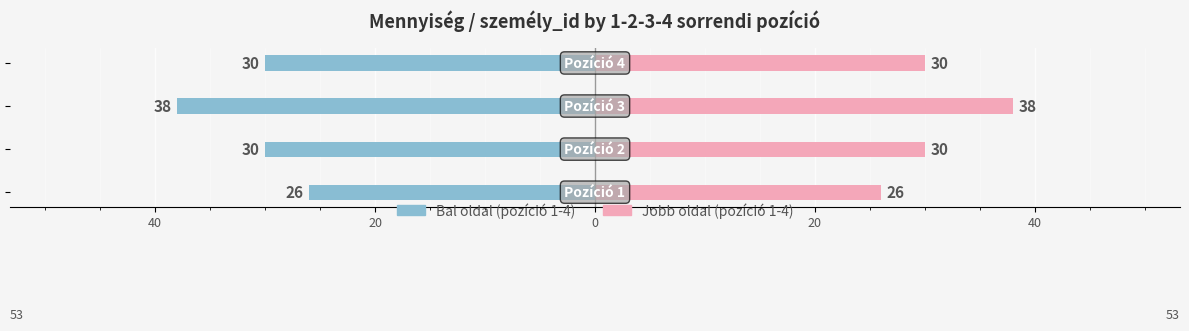

Reading left to right, what are all the values shown in this chart?

1. pozíció (bal): 60=-26	40=-30	20=-38	0=-30
2. pozíció (jobb): 60=26	40=30	20=38	0=30